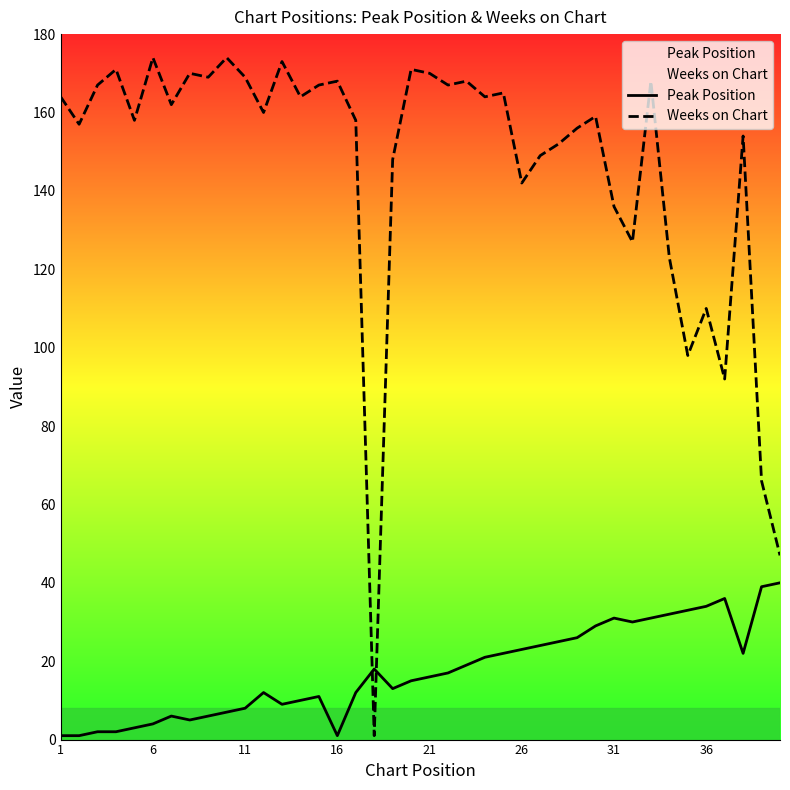

What is the difference between the maximum and minimum values in the Weeks on Chart series?

173